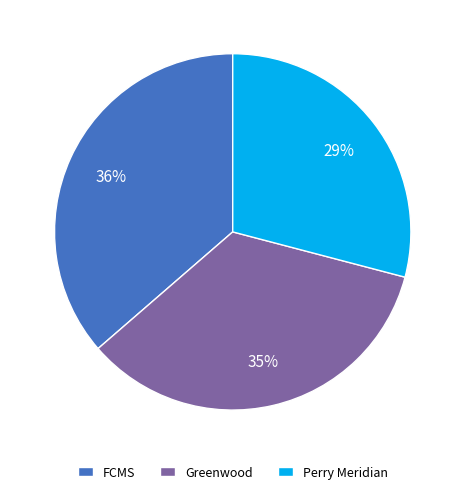

The FCMS slice represents 47% of the pie. True or false?

False